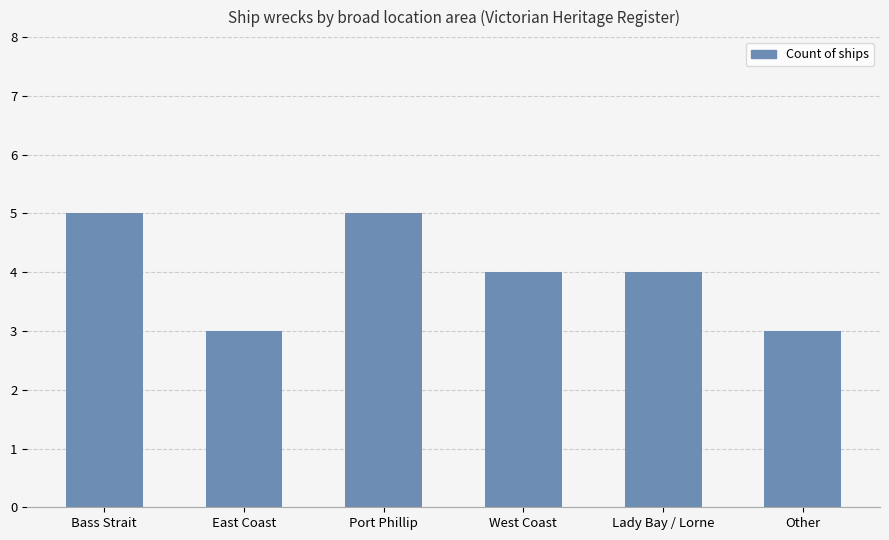

True or false: the data shows 3 at Other.

True